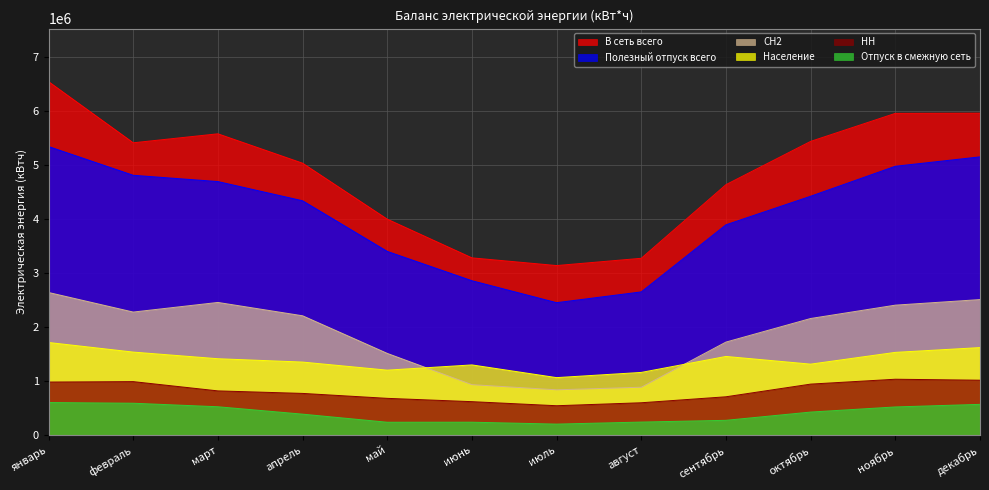

What is the sum of all Отпуск в смежную сеть values?

4853882